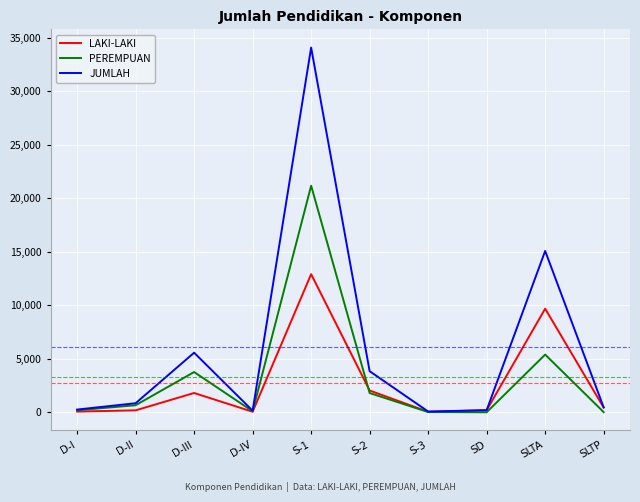

What are all the series names shown in the legend?

LAKI-LAKI, PEREMPUAN, JUMLAH